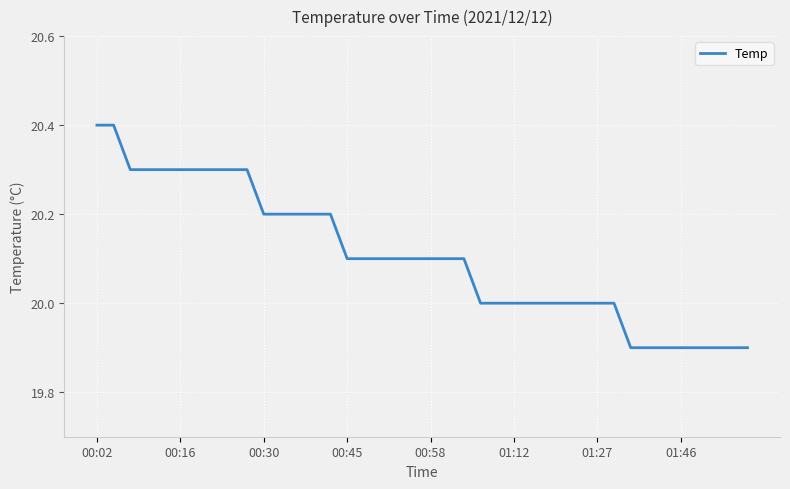

Reading left to right, extract all data points from this chart.

20.4	20.4	20.3	20.3	20.3	20.3	20.3	20.3	20.3	20.3	20.2	20.2	20.2	20.2	20.2	20.1	20.1	20.1	20.1	20.1	20.1	20.1	20.1	20.0	20.0	20.0	20.0	20.0	20.0	20.0	20.0	20.0	19.9	19.9	19.9	19.9	19.9	19.9	19.9	19.9